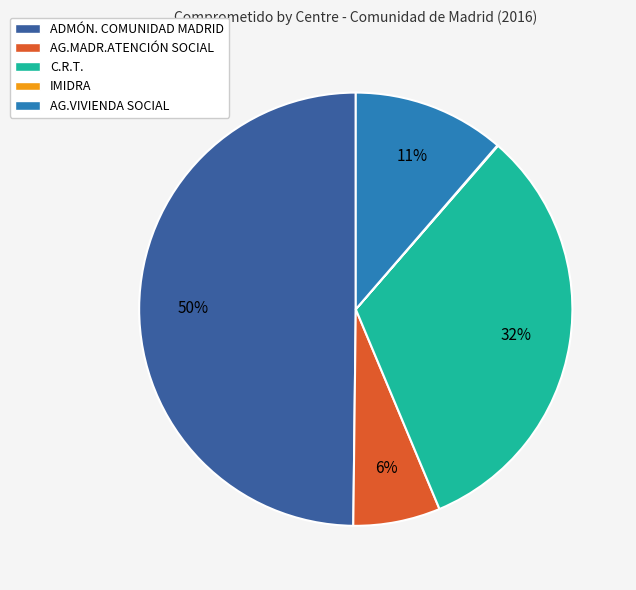

Which slice is the largest?

ADMÓN. COMUNIDAD MADRID